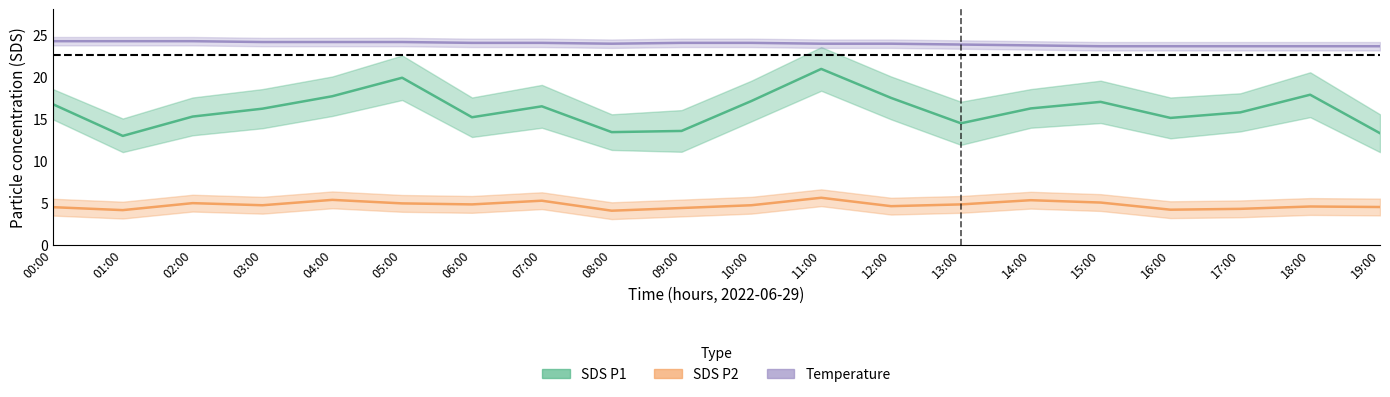

Which series changed the most between 00:00 and 02:00?

SDS_P1